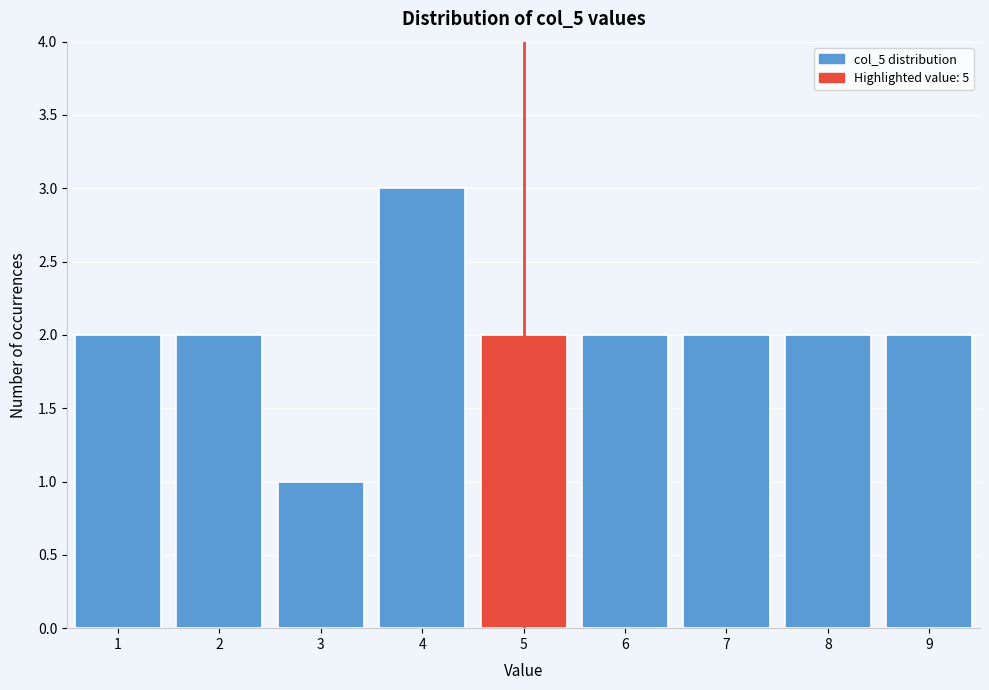

Reading left to right, list all the values displayed in this chart.

2	2	1	3	2	2	2	2	2